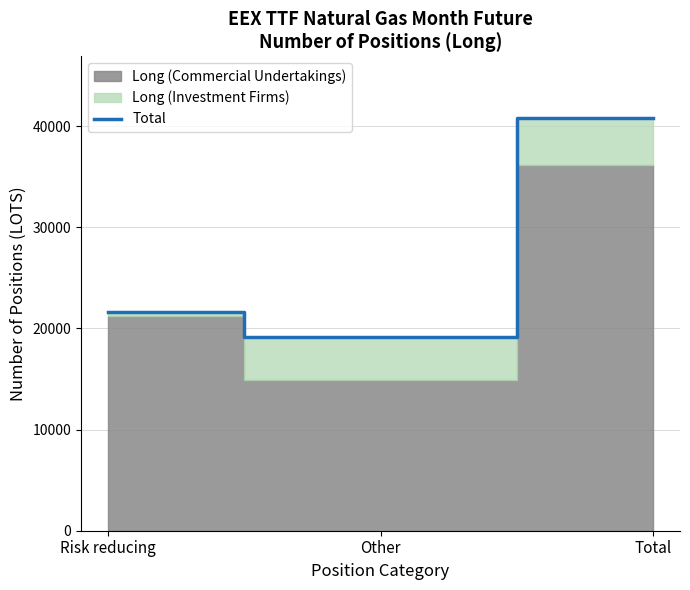

What is the minimum value shown in the chart?

19164.8